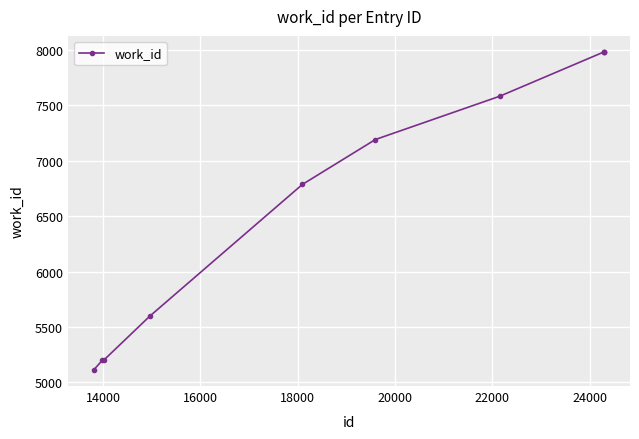

What is the value of the 6th point from the left?

7192